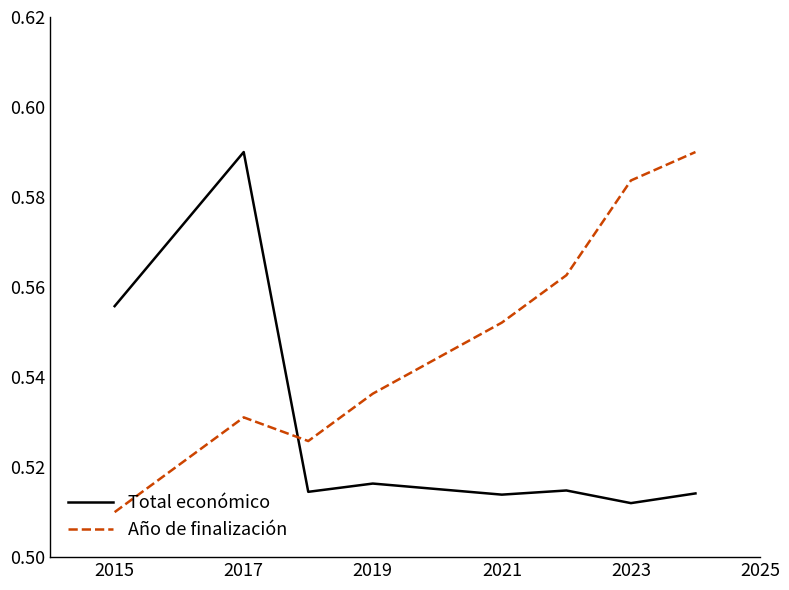

What are all the series names shown in the legend?

Total económico, Año de finalización